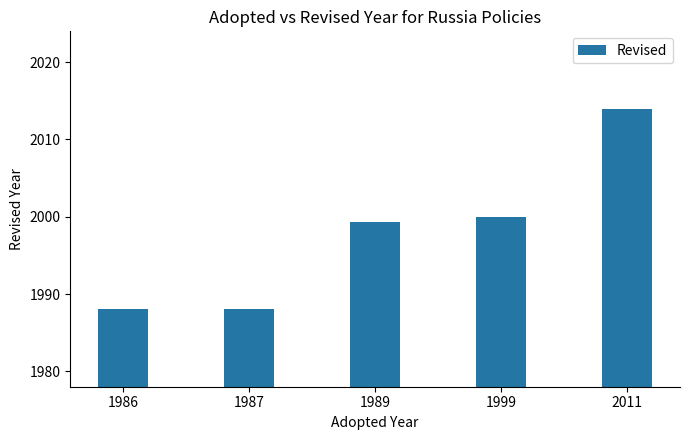

The value at 1989 is 2869.7. True or false?

False